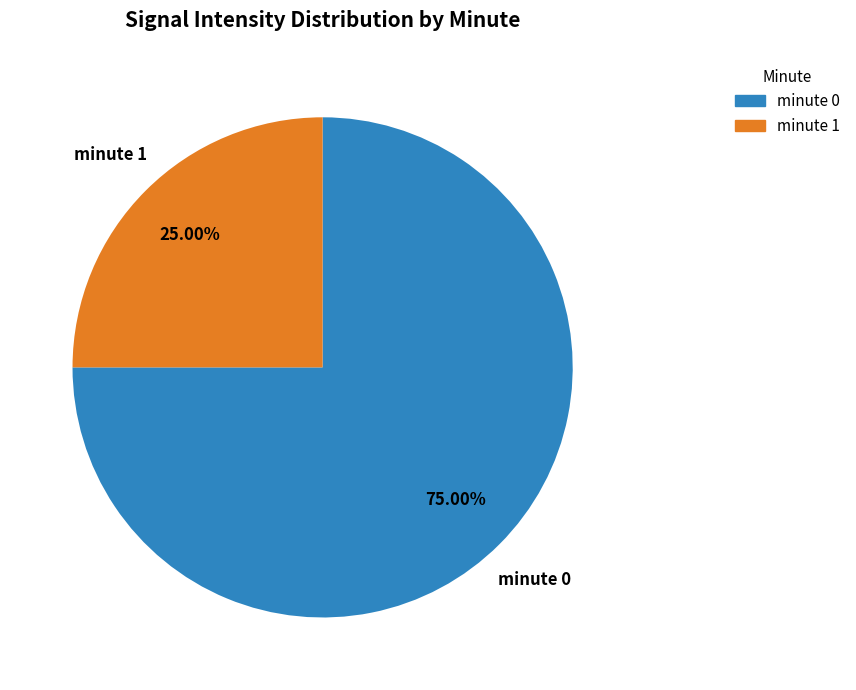

The minute 1 slice represents 14% of the pie. True or false?

False